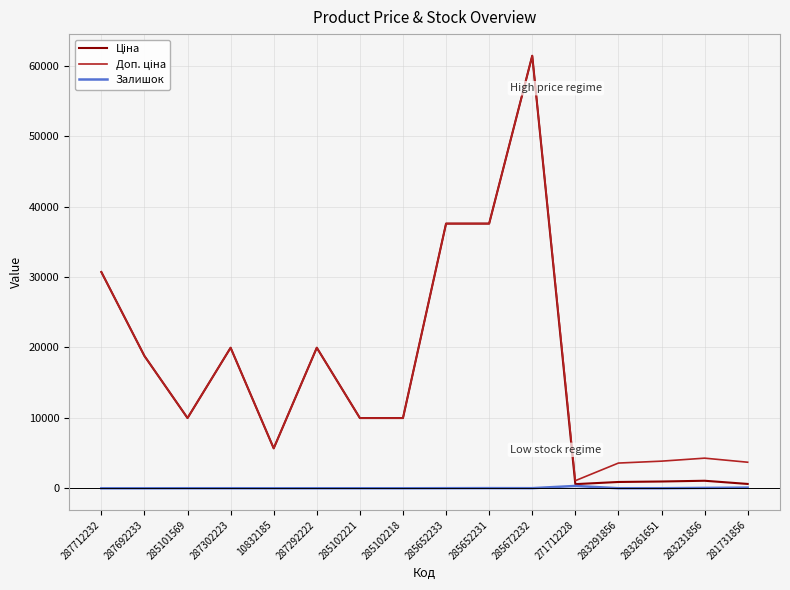

At which category is the sum across all series the highest?

285672232